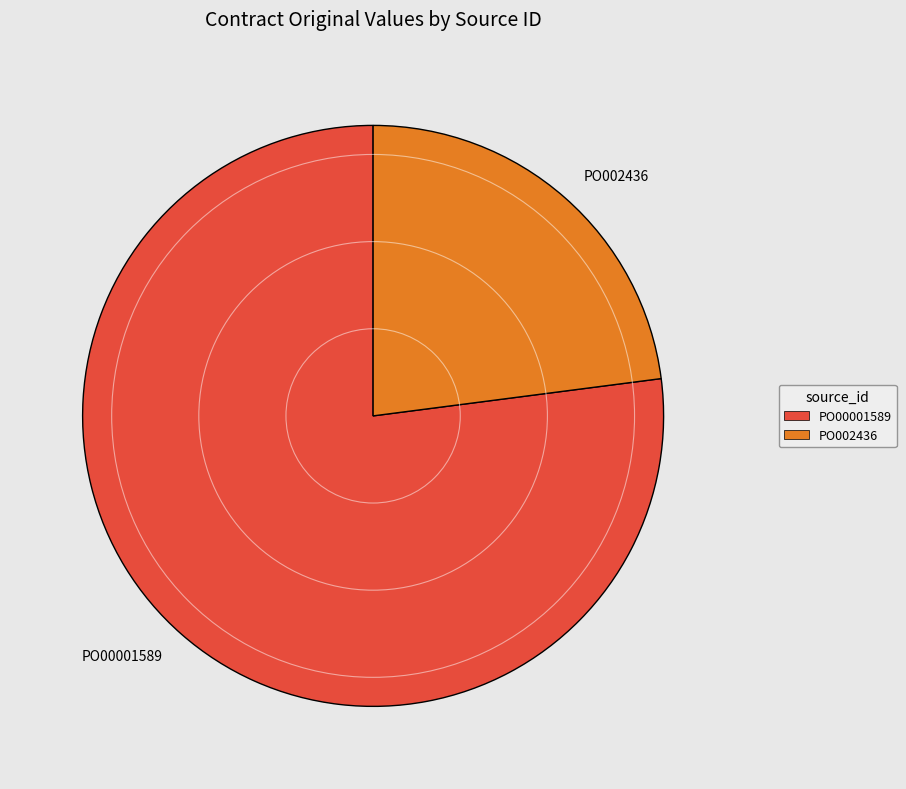

Rank the categories by value from highest to lowest.

PO00001589, PO002436